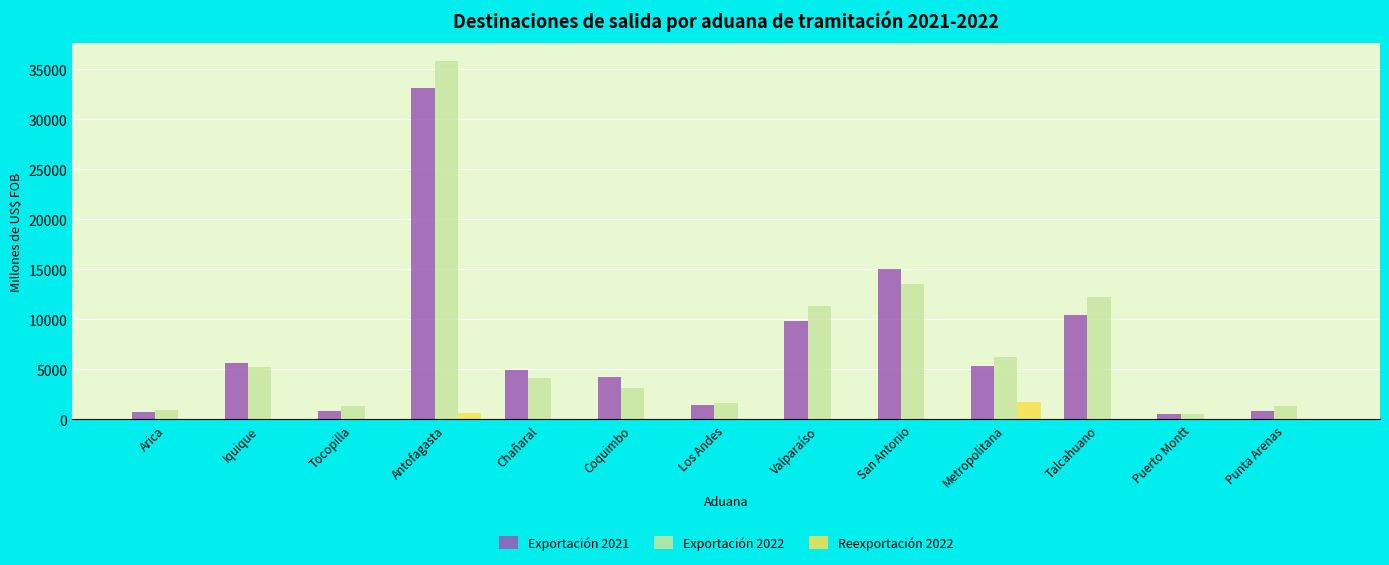

True or false: Reexportación 2022 has a value of 0.0 at Tocopilla.

True